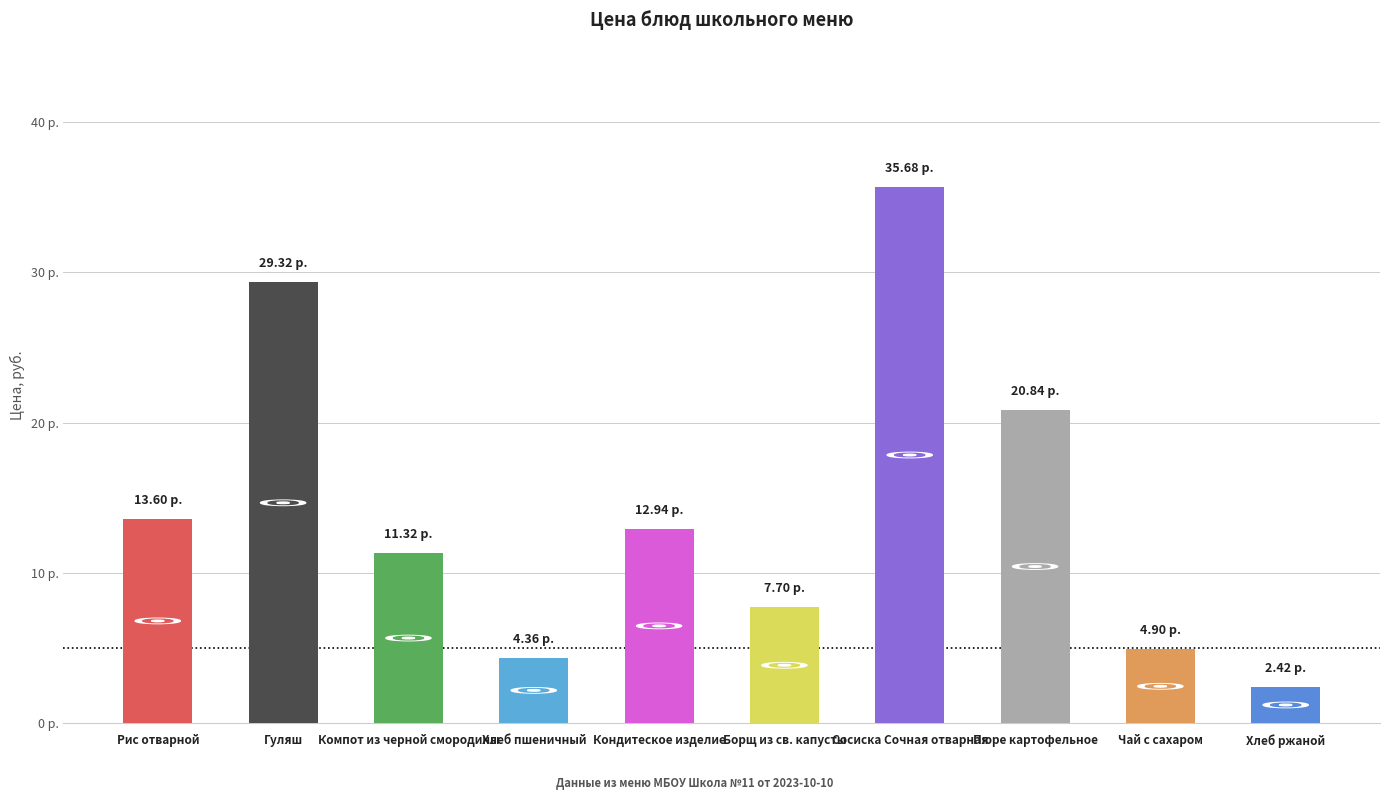

What value does the data have at Борщ из св. капусты?

7.7